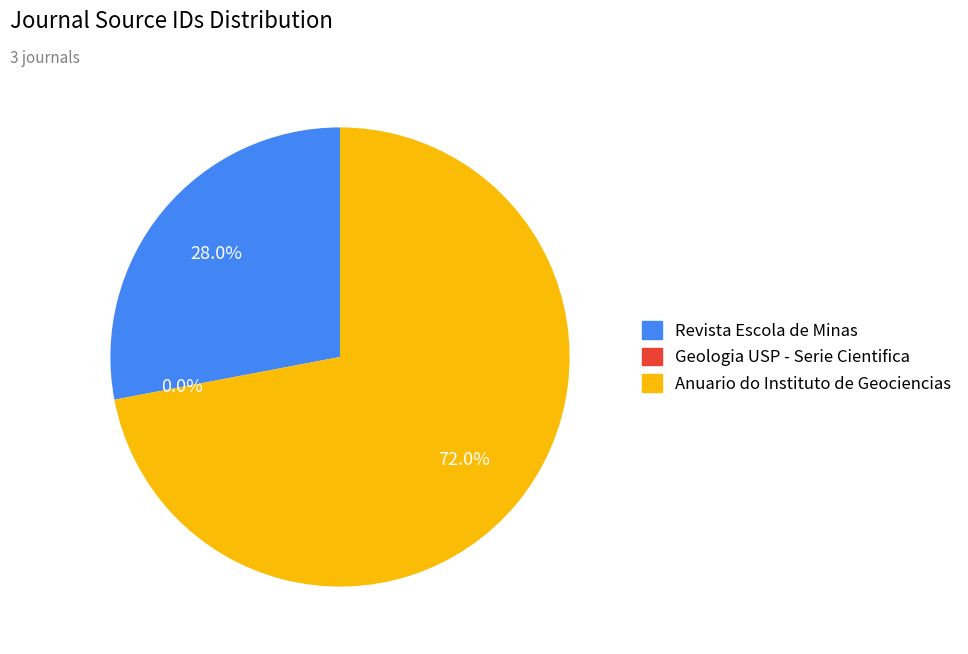

True or false: Revista Escola de Minas accounts for 19% of the total.

False